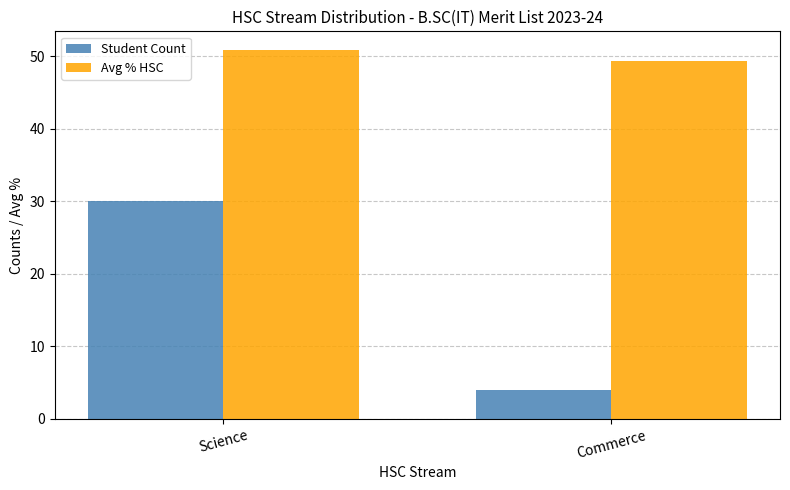

At Science, list the series in order from smallest to largest.

Student Count, Avg % HSC